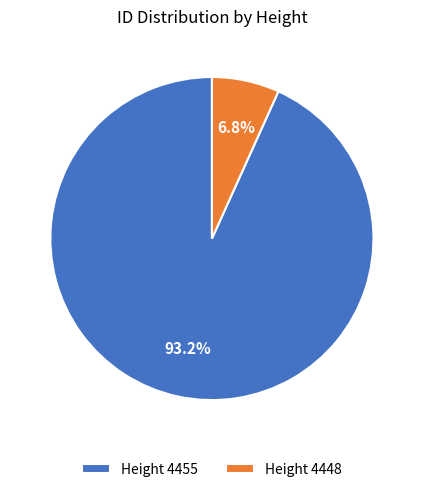

Rank the categories by value from highest to lowest.

Height 4455, Height 4448